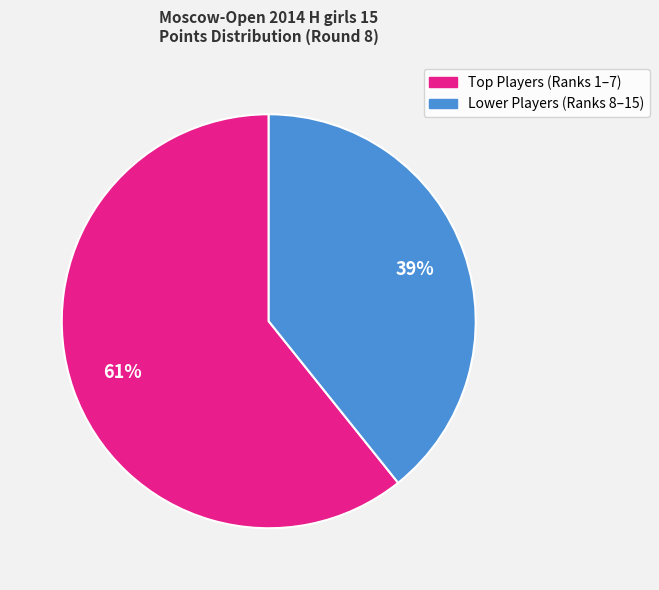

To the nearest percent, what is the average slice percentage?

50%